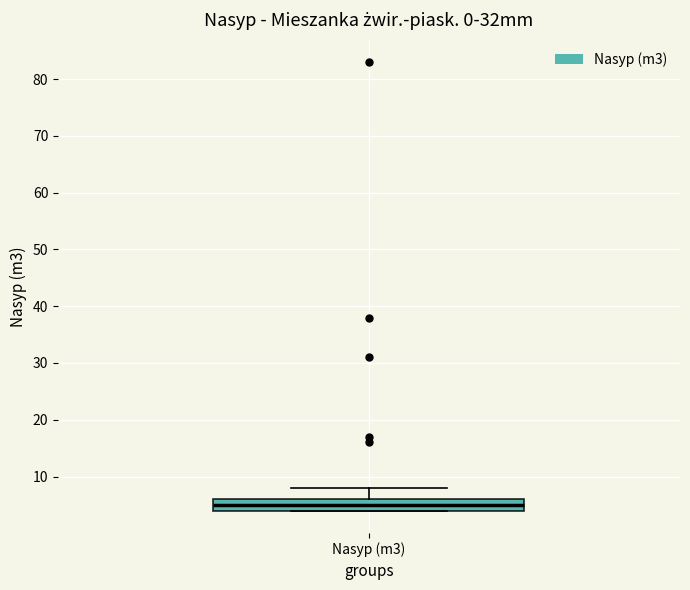

Transcribe this box plot: give where the median line is, the range the box spans, and where the two whiskers end, as read against the y-axis. The values are not printed on the chart, so give them approximately, as read against the axis.

median 5, box 4 to 6, whiskers 4 to 8